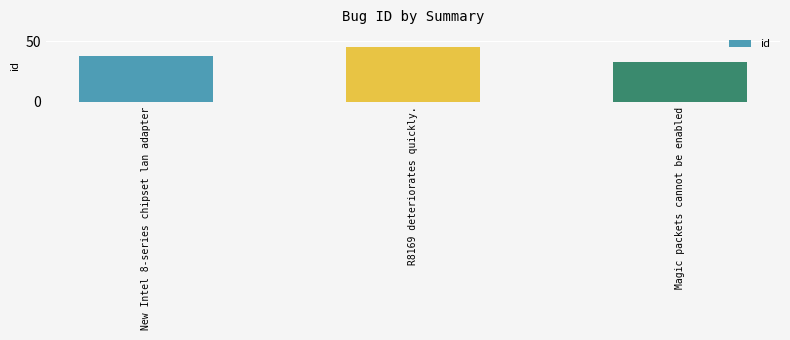

Which category has the highest value across all series?

R8169 deteriorates quickly.